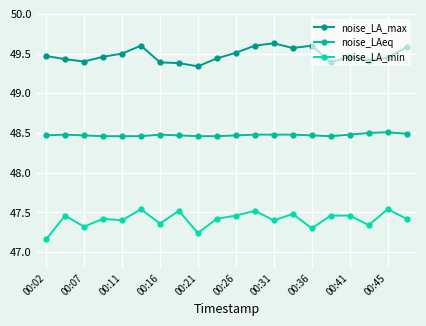

What is the difference between the maximum and second lowest values in the noise_LA_min series?

0.3